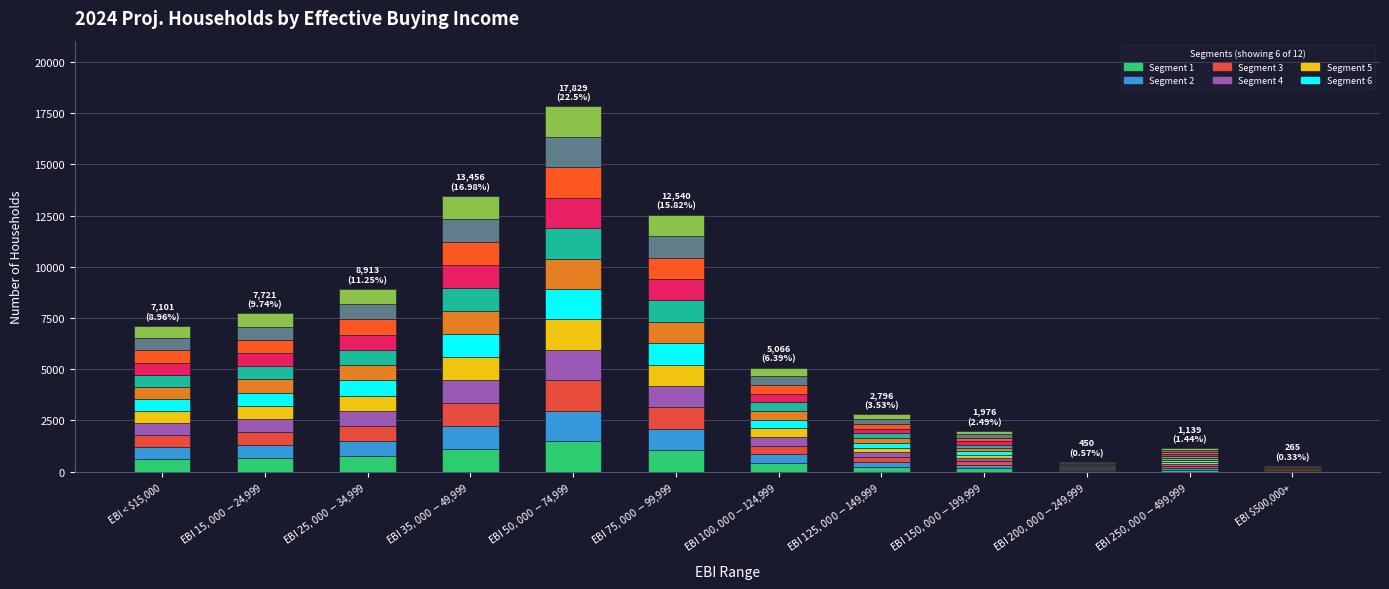

How many data points does each series have?

12